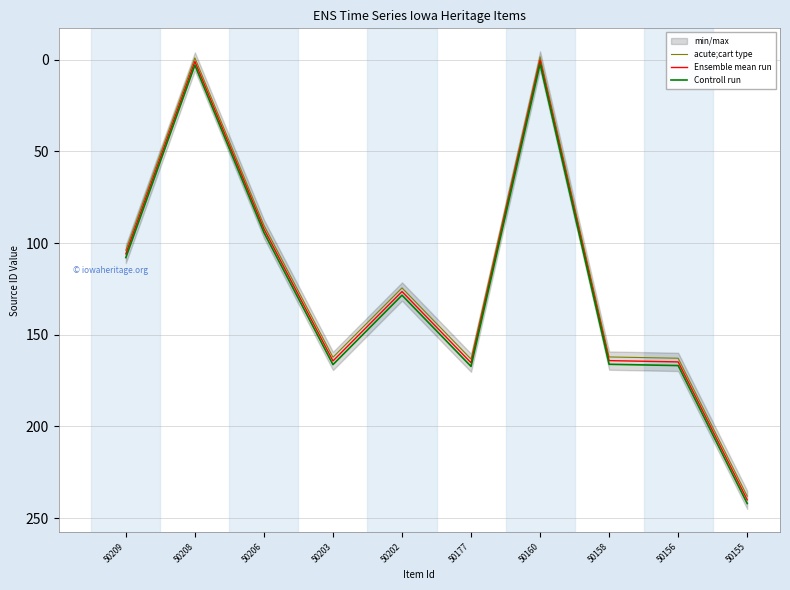

Which series changed the most between 50203 and 50156?

acute;cart type